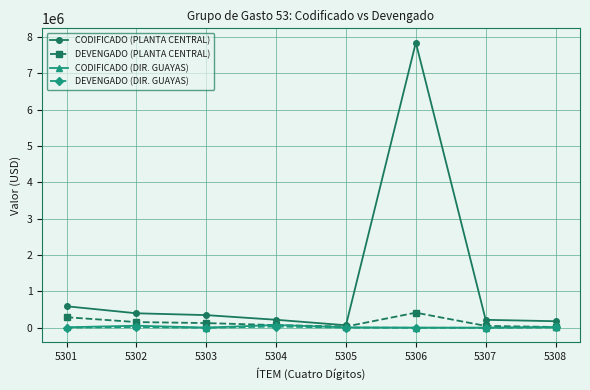

At which category is the sum across all series the highest?

5306